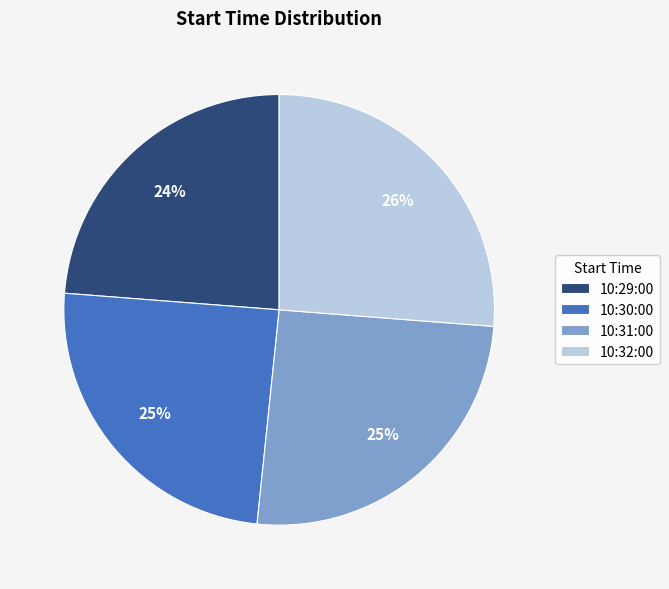

Between 10:30:00 and 10:32:00, which is larger?

10:32:00